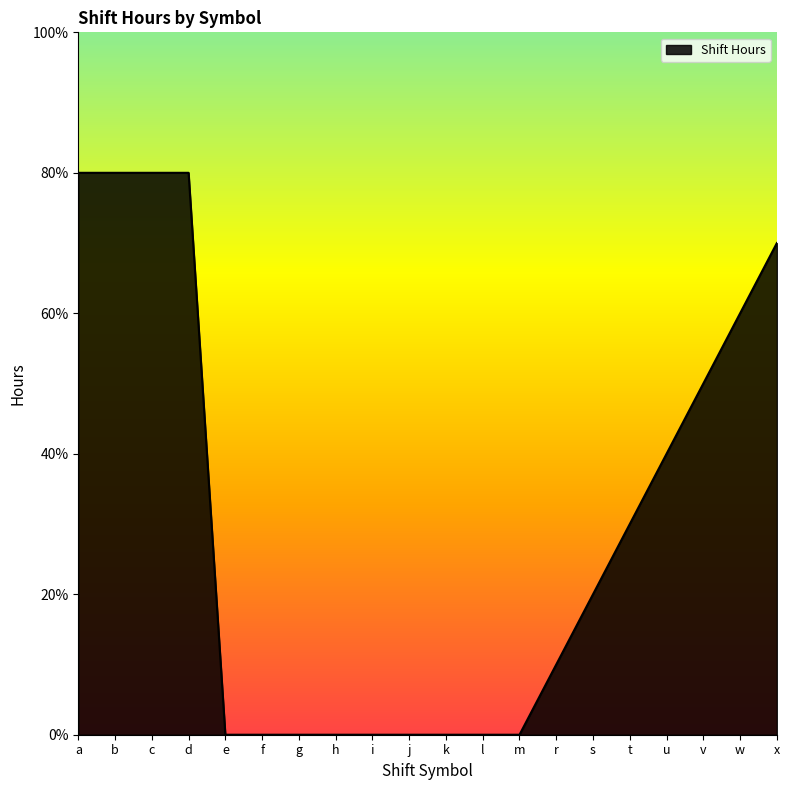

At which label is the value closest to 4?

u